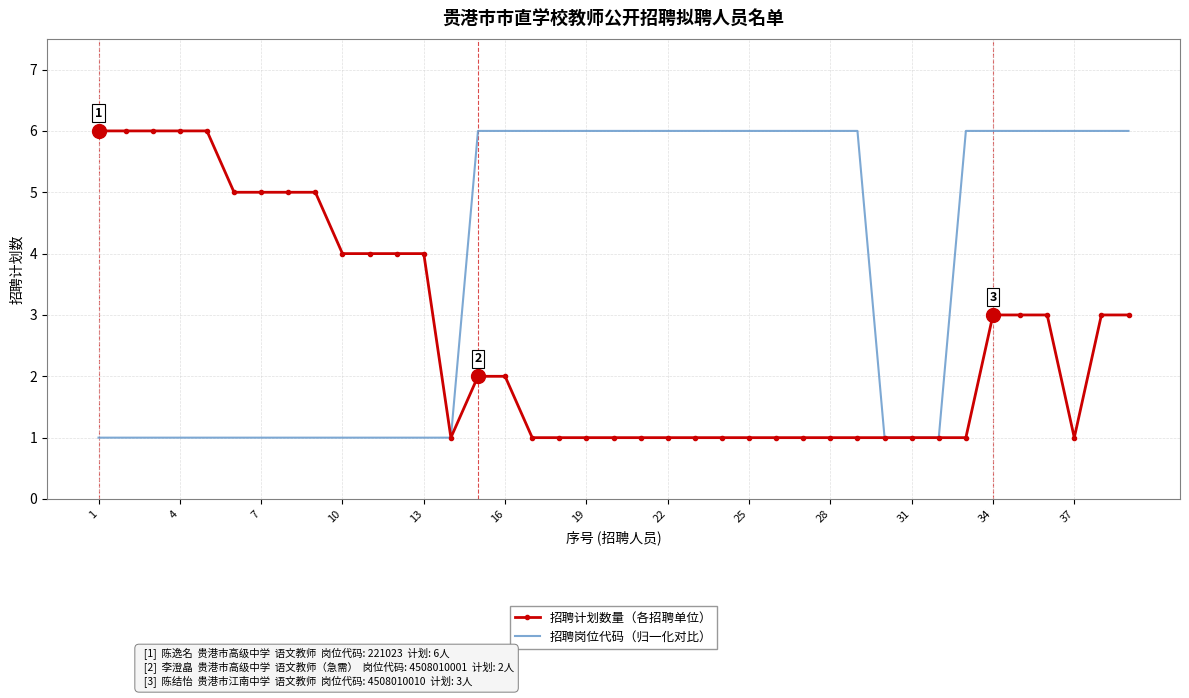

What is the minimum value shown in the chart?

1.0